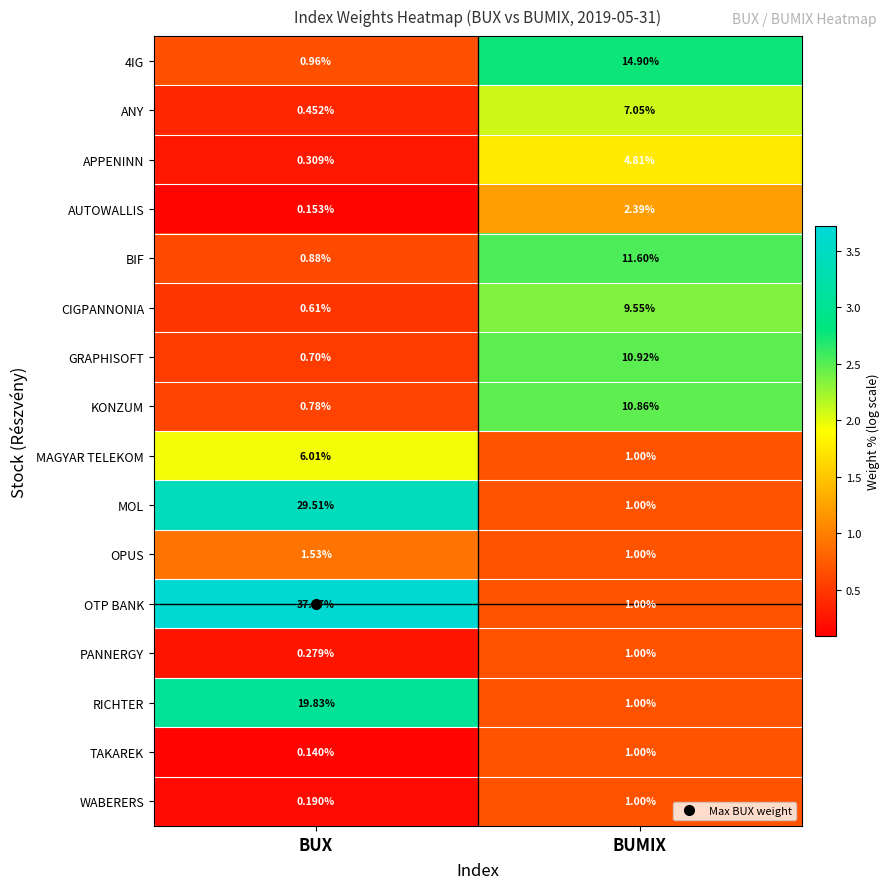

At which category is the sum across all series the highest?

BUX